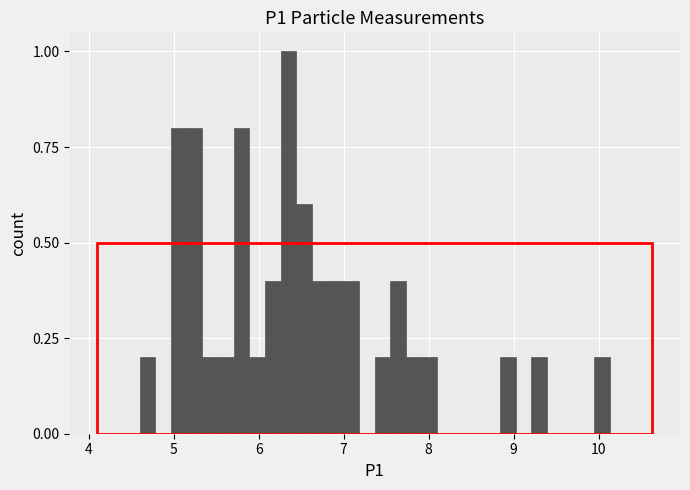

Around what value on the x-axis is the tallest bar? Give the approximate position of its centre, as read against the axis.

6.4